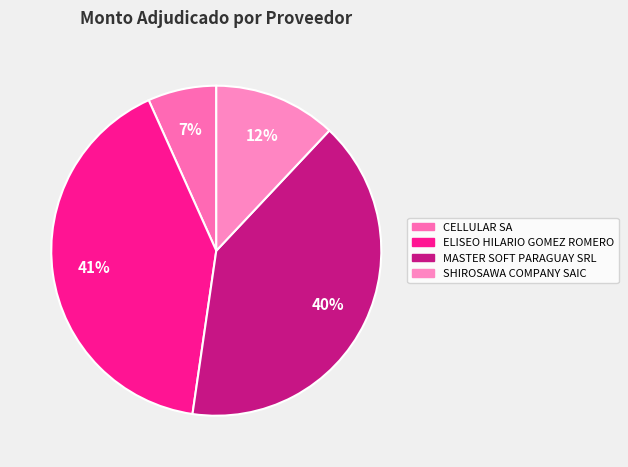

To the nearest percent, what portion does CELLULAR SA represent?

7%